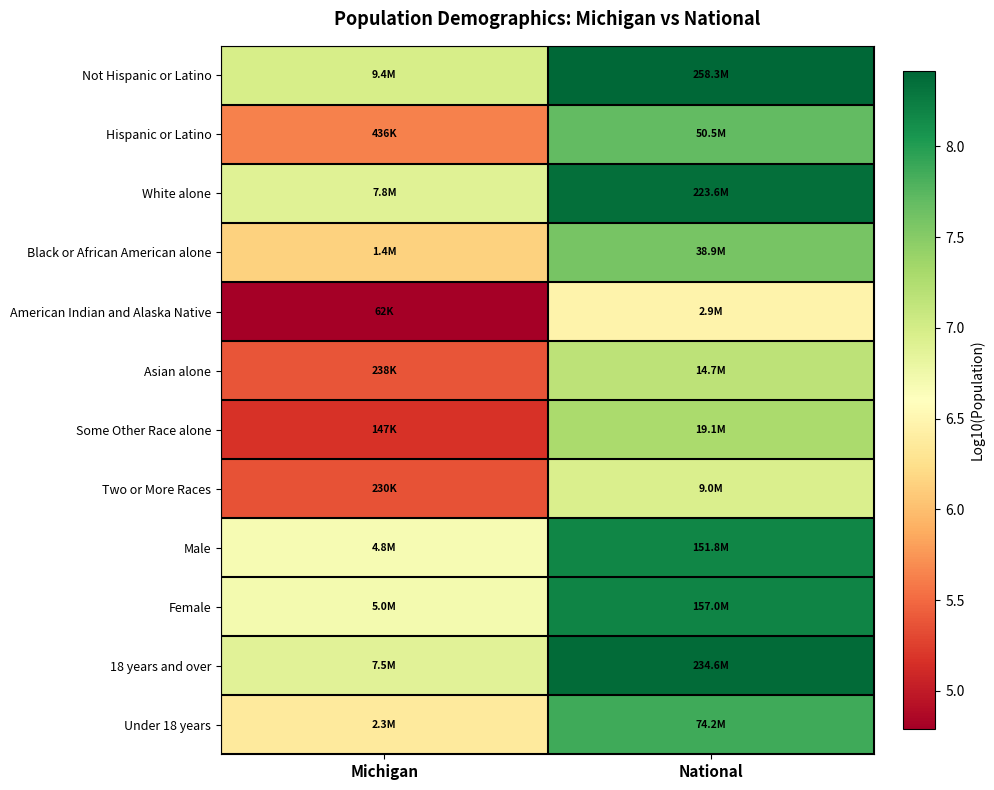

Reading left to right, extract all data points from this chart.

Not Hispanic or Latino: Michigan=7.0	National=8.4
Hispanic or Latino: Michigan=5.6	National=7.7
White alone: Michigan=6.9	National=8.3
Black or African American alone: Michigan=6.1	National=7.6
American Indian and Alaska Native: Michigan=4.8	National=6.5
Asian alone: Michigan=5.4	National=7.2
Some Other Race alone: Michigan=5.2	National=7.3
Two or More Races: Michigan=5.4	National=7.0
Male: Michigan=6.7	National=8.2
Female: Michigan=6.7	National=8.2
18 years and over: Michigan=6.9	National=8.4
Under 18 years: Michigan=6.4	National=7.9